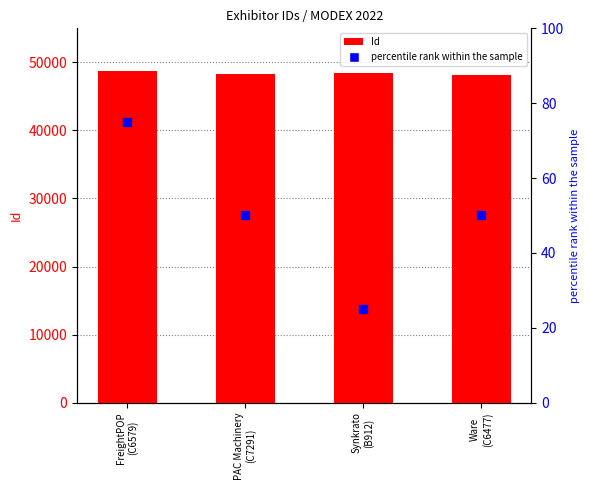

What are all the series names shown in the legend?

Id, percentile rank within the sample